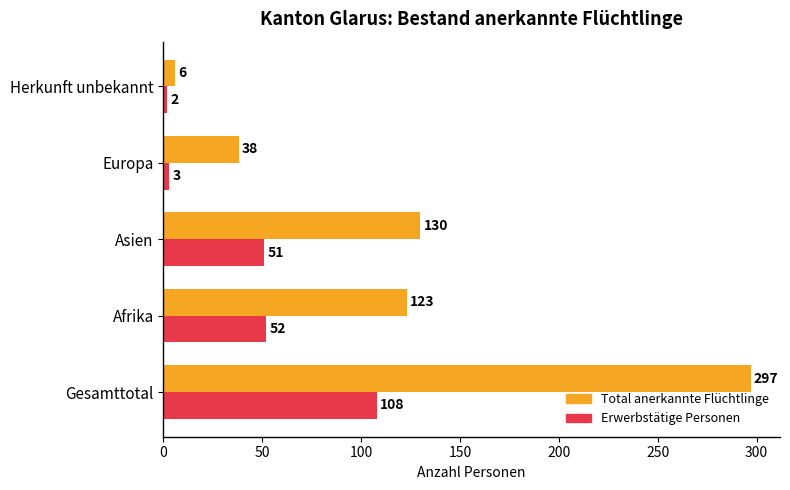

What is the difference between the Total anerkannte Flüchtlinge values at Europa and Gesamttotal?

259